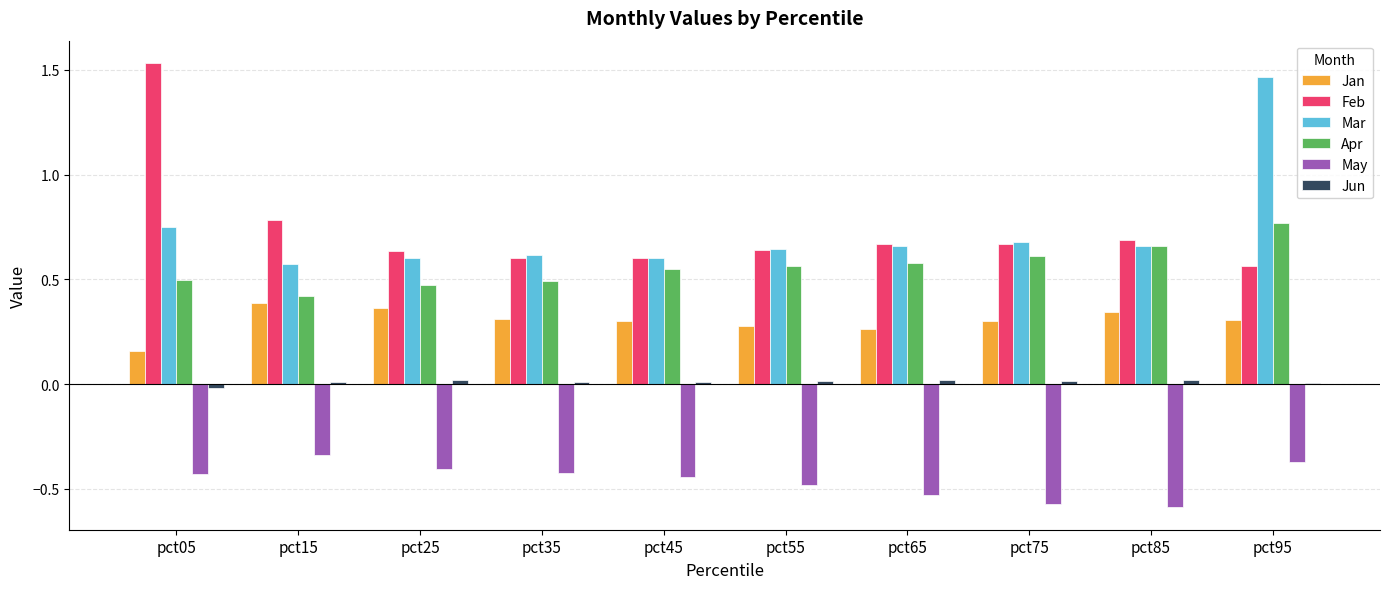

What is the total value across all series at pct05?

2.5